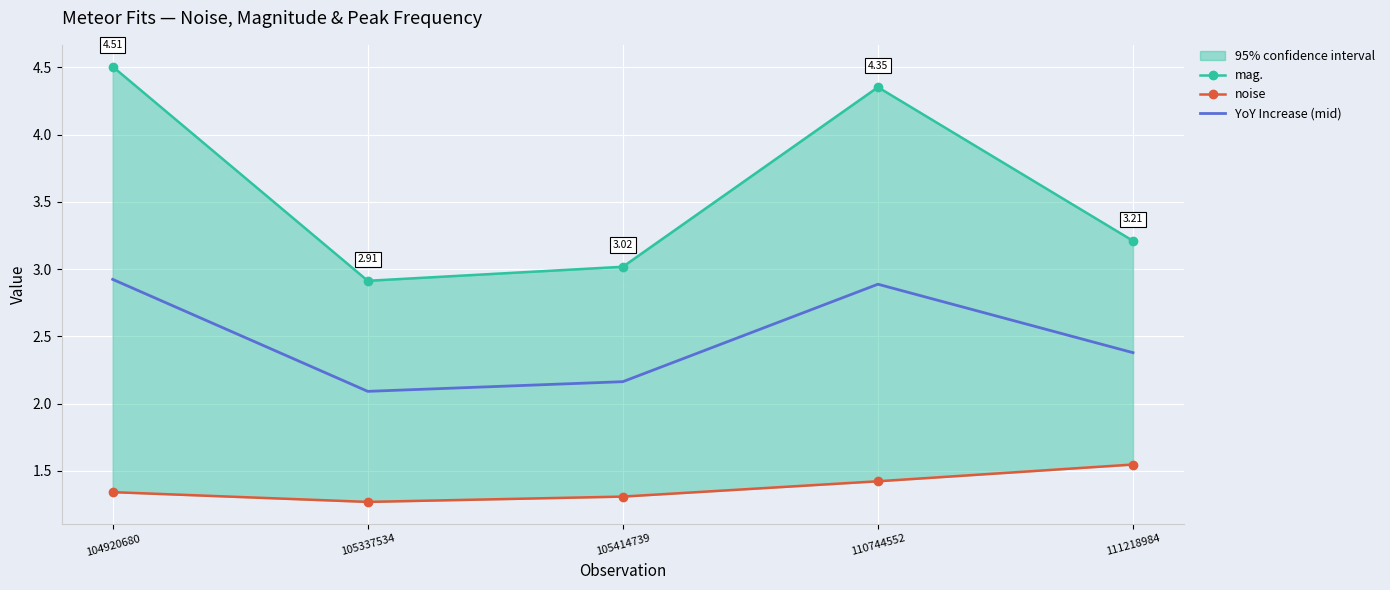

List the series in order of their overall mean, lowest first.

noise, YoY Increase (mid), mag.